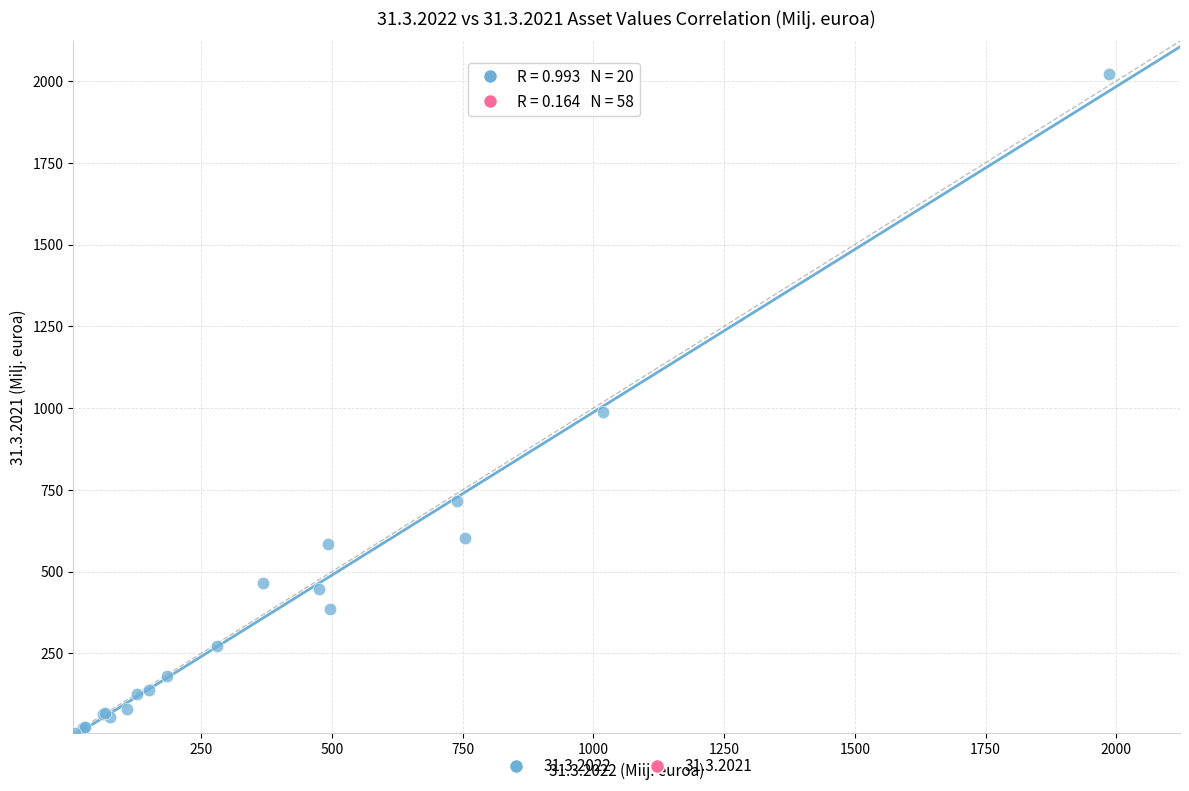

What Y value in the scatter plot is closest to 1013?

987